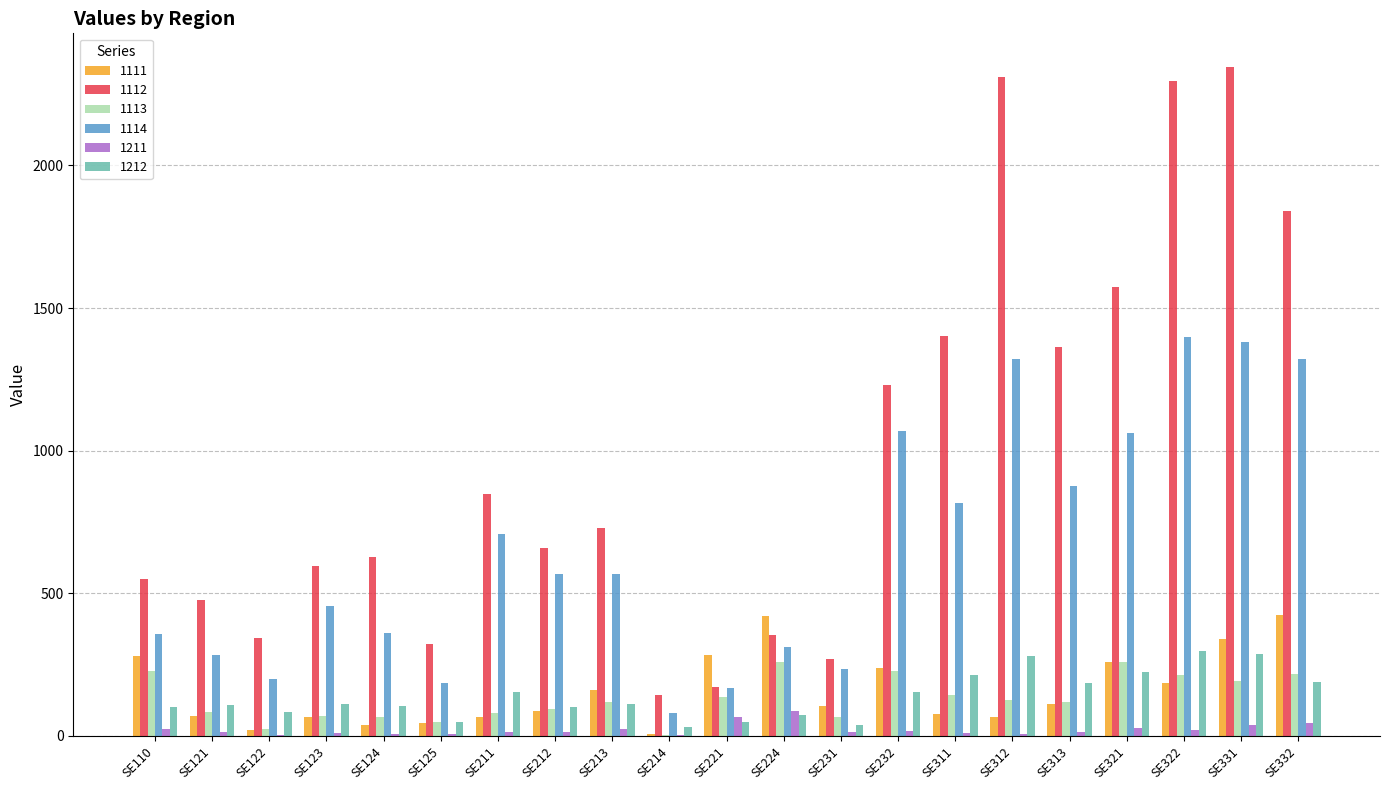

Is the value of 1113 at SE121 greater than the value of 1112 at SE213?

No